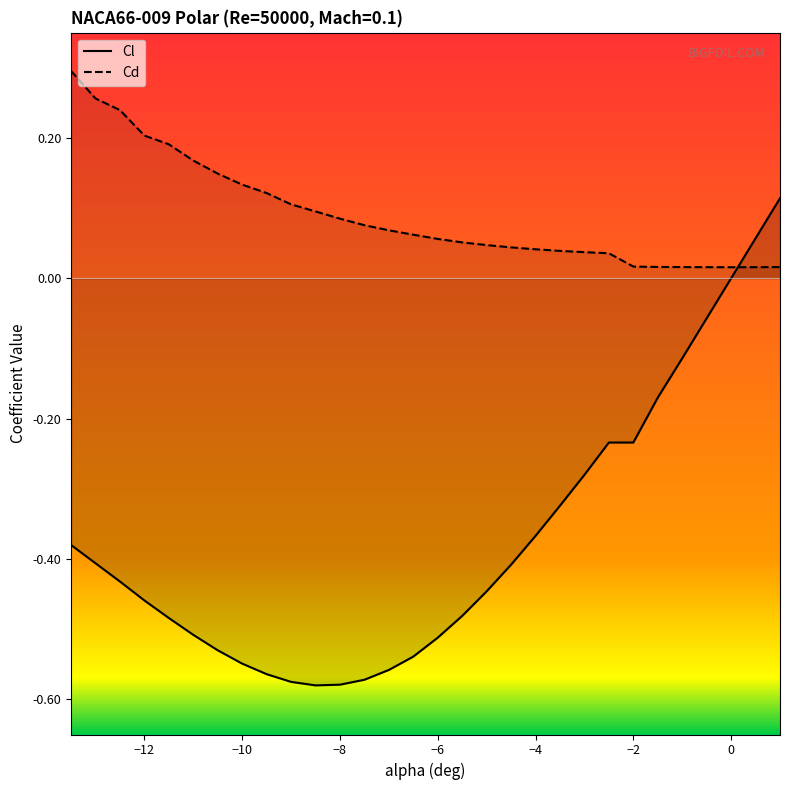

Rank the series by their maximum value, from lowest to highest.

Cl, Cd